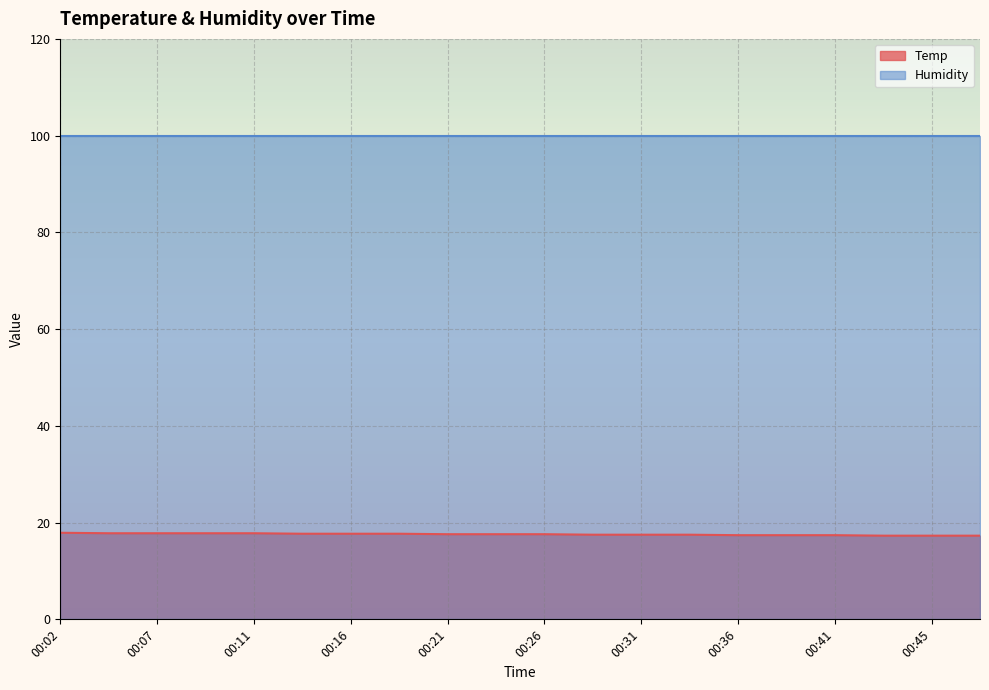

Where is the data nearest to the value 17?

00:43